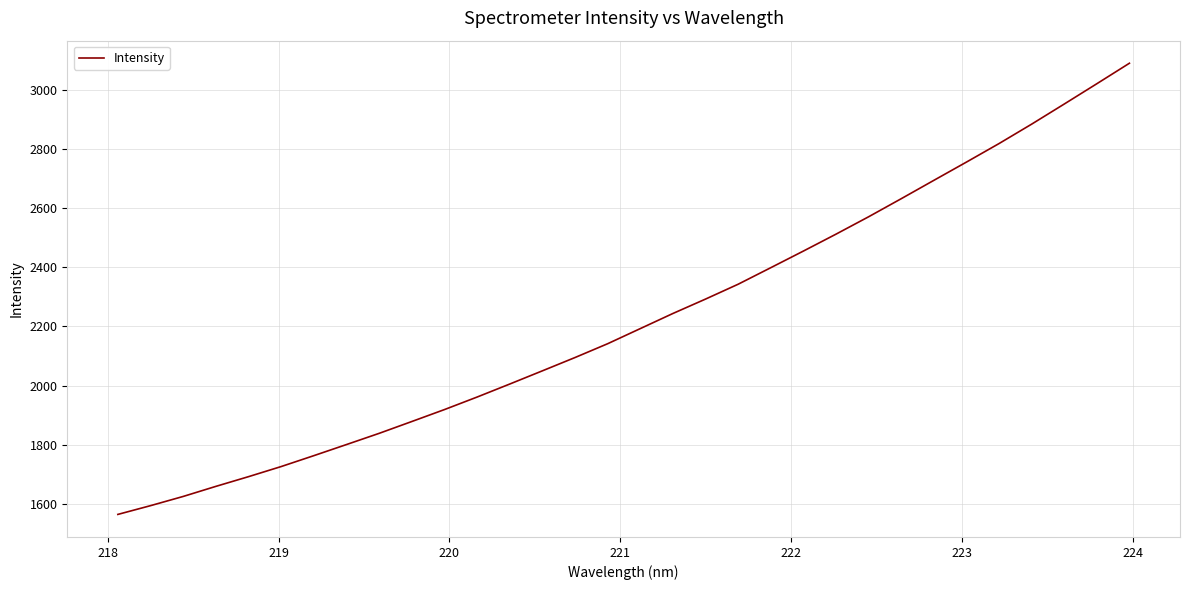

What is the maximum value shown in the chart?

3090.2